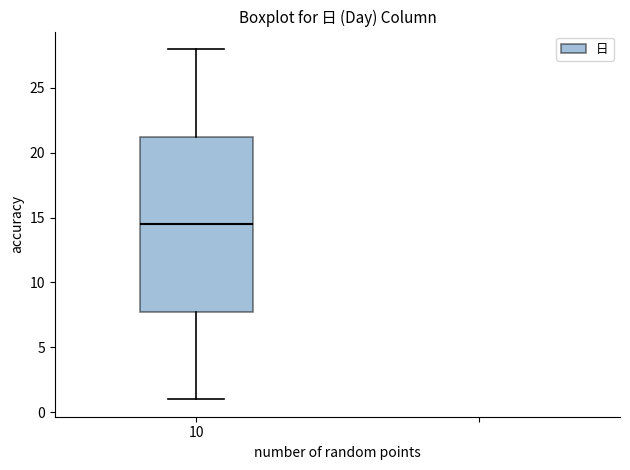

Where does the upper whisker of the box at x = 10 end on the y-axis? The values are not printed on the chart, so give them approximately, as read against the axis.

28.0